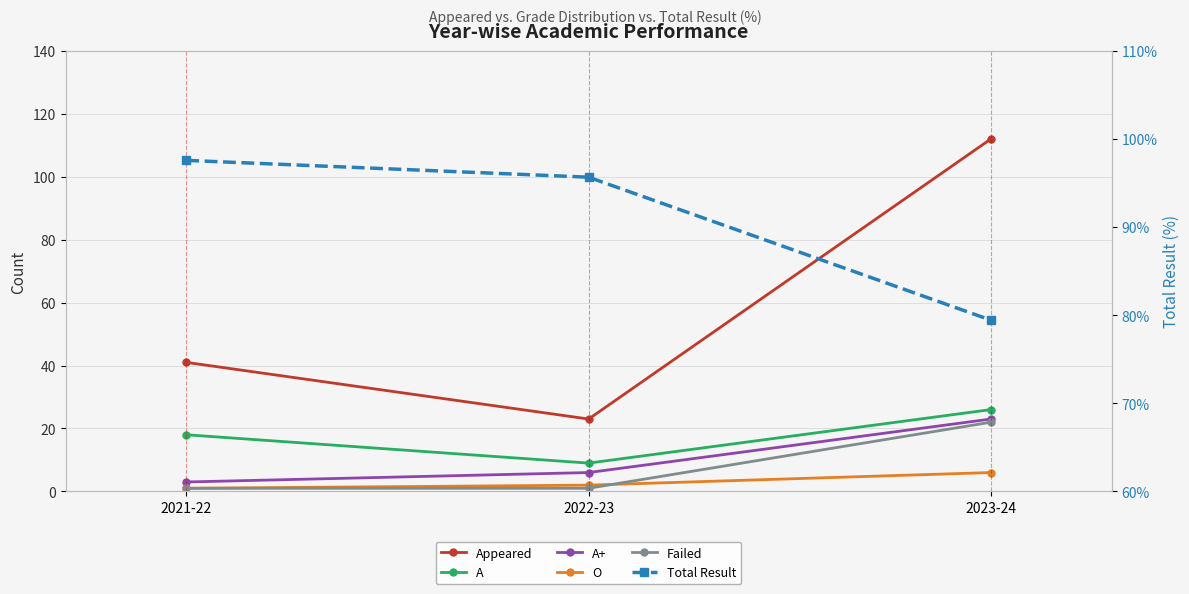

Reading left to right, extract all data points from this chart.

Appeared: 2021-22=41.0	2022-23=23.0	2023-24=112.0
A: 2021-22=18.0	2022-23=9.0	2023-24=26.0
A+: 2021-22=3.0	2022-23=6.0	2023-24=23.0
O: 2021-22=1.0	2022-23=2.0	2023-24=6.0
Failed: 2021-22=1.0	2022-23=1.0	2023-24=22.0
Total Result: 2021-22=97.6	2022-23=95.7	2023-24=79.4